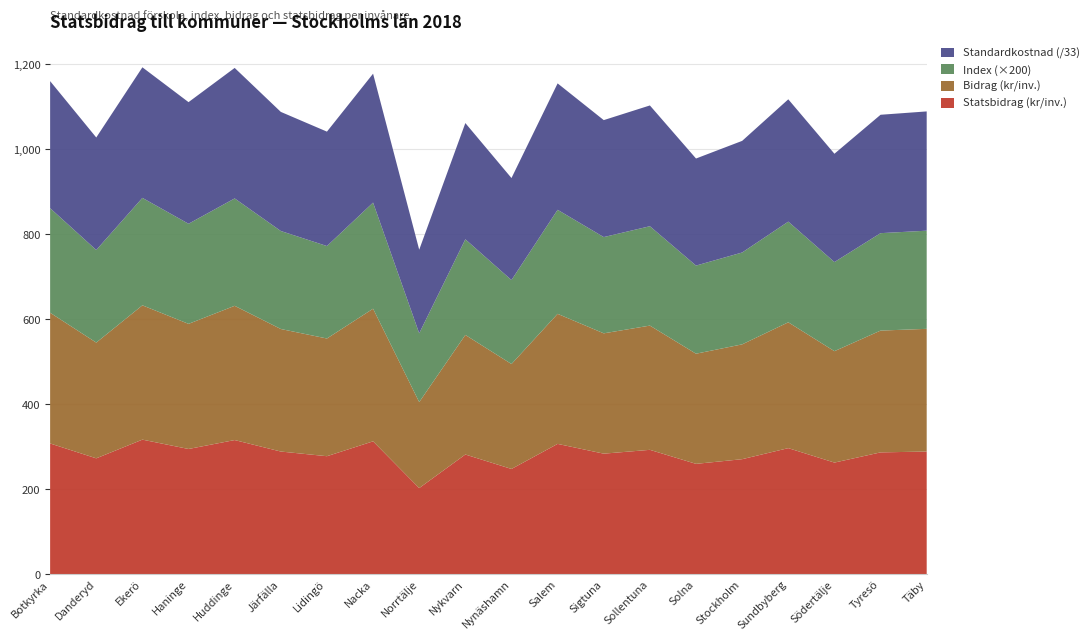

Reading right to left, list all the values displayed in this chart.

Statsbidrag (kr/inv.): Täby=289.0	Tyresö=287.0	Södertälje=263.0	Sundbyberg=297.0	Stockholm=271.0	Solna=260.0	Sollentuna=293.0	Sigtuna=284.0	Salem=307.0	Nynäshamn=248.0	Nykvarn=282.0	Norrtälje=203.0	Nacka=313.0	Lidingö=278.0	Järfälla=289.0	Huddinge=316.0	Haninge=295.0	Ekerö=317.0	Danderyd=273.0	Botkyrka=308.0
Standardkostnad förskola: Täby=9262.0	Tyresö=9194.0	Södertälje=8410.0	Sundbyberg=9499.0	Stockholm=8668.0	Solna=8315.0	Sollentuna=9378.0	Sigtuna=9083.0	Salem=9817.0	Nynäshamn=7922.0	Nykvarn=9026.0	Norrtälje=6491.0	Nacka=10012.0	Lidingö=8885.0	Järfälla=9249.0	Huddinge=10134.0	Haninge=9445.0	Ekerö=10139.0	Danderyd=8737.0	Botkyrka=9867.0
Bidrag (kr/inv.): Täby=288.7	Tyresö=286.6	Södertälje=262.2	Sundbyberg=296.1	Stockholm=270.2	Solna=259.2	Sollentuna=292.4	Sigtuna=283.1	Salem=306.0	Nynäshamn=247.0	Nykvarn=281.4	Norrtälje=202.3	Nacka=312.1	Lidingö=277.0	Järfälla=288.3	Huddinge=315.9	Haninge=294.4	Ekerö=316.1	Danderyd=272.4	Botkyrka=307.6
Index: Täby=1.2	Tyresö=1.1	Södertälje=1.0	Sundbyberg=1.2	Stockholm=1.1	Solna=1.0	Sollentuna=1.2	Sigtuna=1.1	Salem=1.2	Nynäshamn=1.0	Nykvarn=1.1	Norrtälje=0.8	Nacka=1.2	Lidingö=1.1	Järfälla=1.2	Huddinge=1.3	Haninge=1.2	Ekerö=1.3	Danderyd=1.1	Botkyrka=1.2